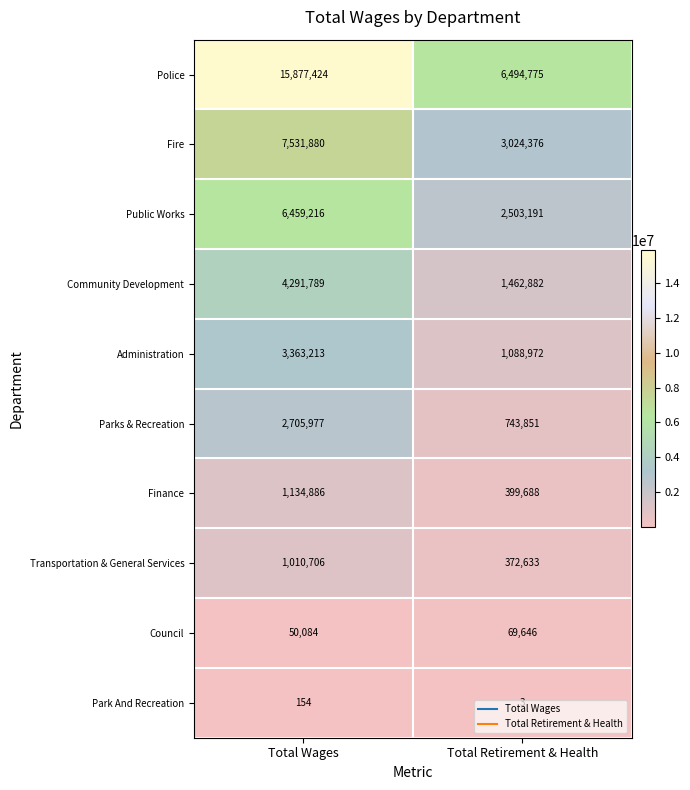

The Public Works series shows 6459216 at Total Wages. True or false?

True